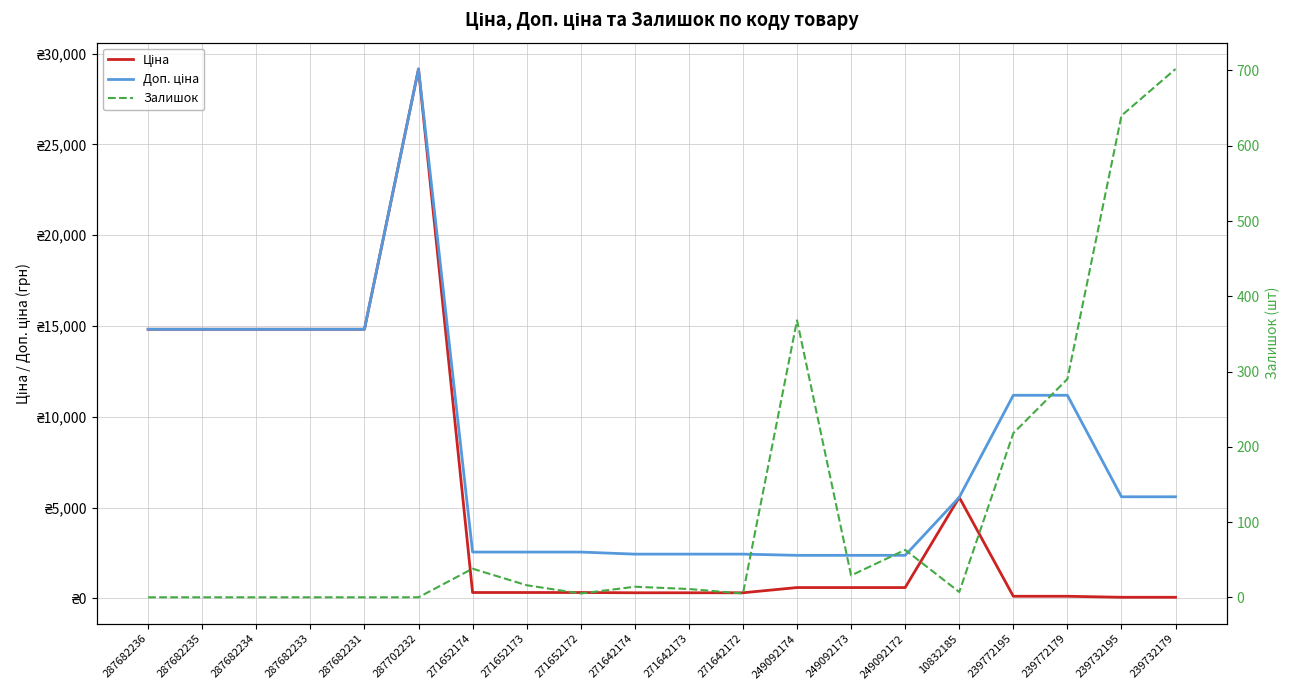

True or false: Ціна has a value of 318.3 at 271652172.

True